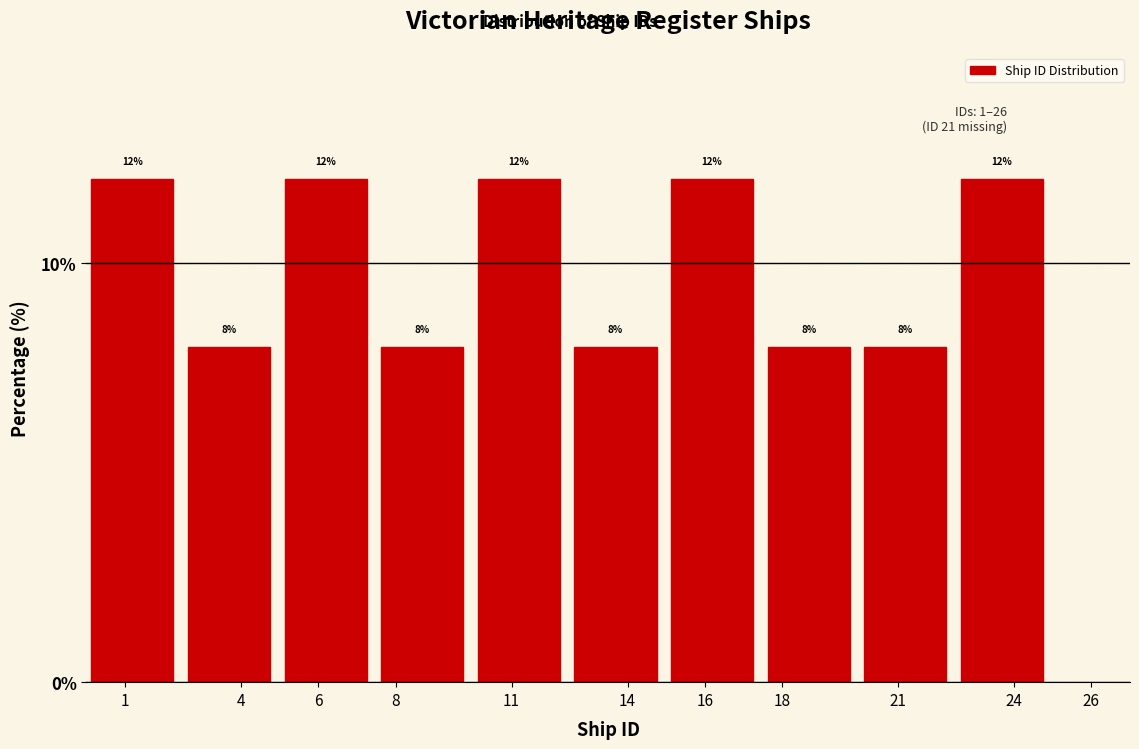

Reading left to right, extract all data points from this chart.

12	8	12	8	12	8	12	8	8	12